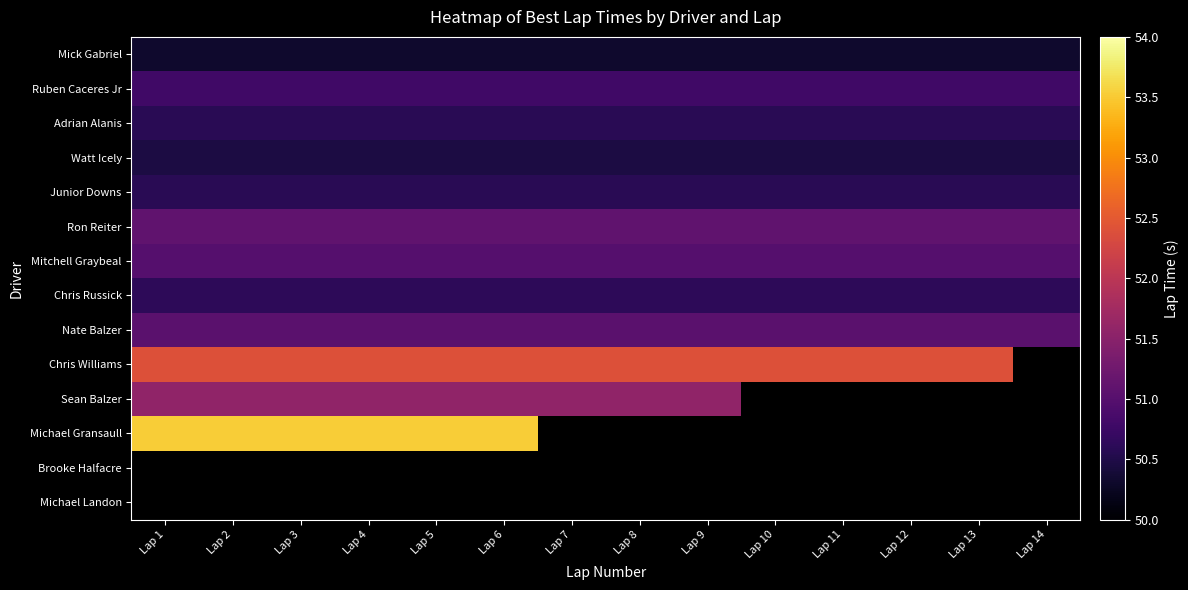

At how many categories does at least one series exceed 50?

14